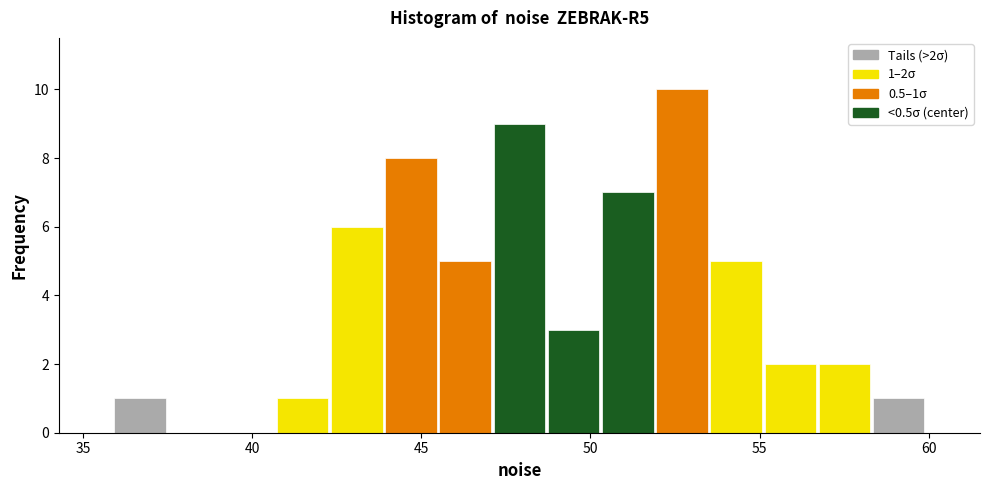

Read against the x-axis, roughly where is the centre of the tallest bar?

52.5